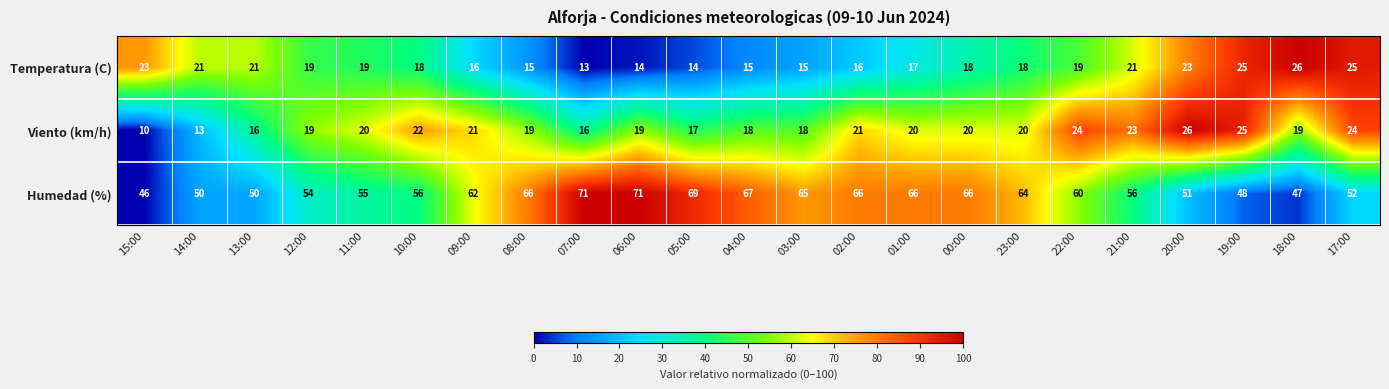

Which series has the largest total across all categories?

Humedad (%)